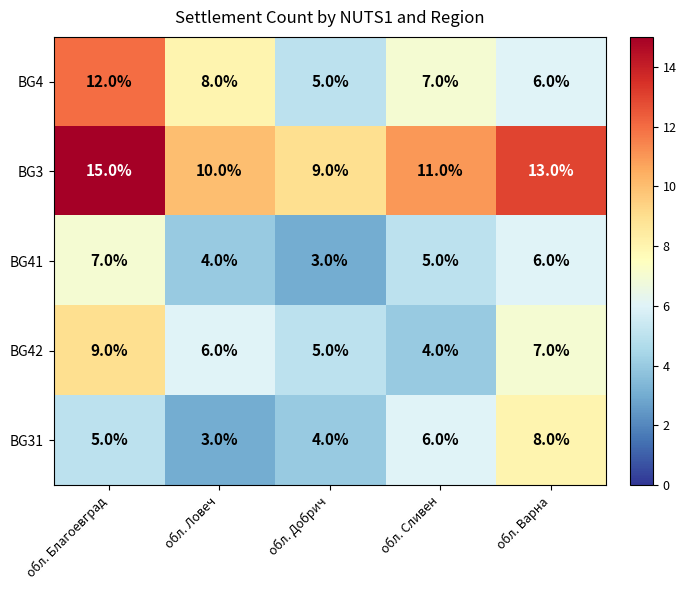

What value does the BG42 series have at обл. Варна?

7